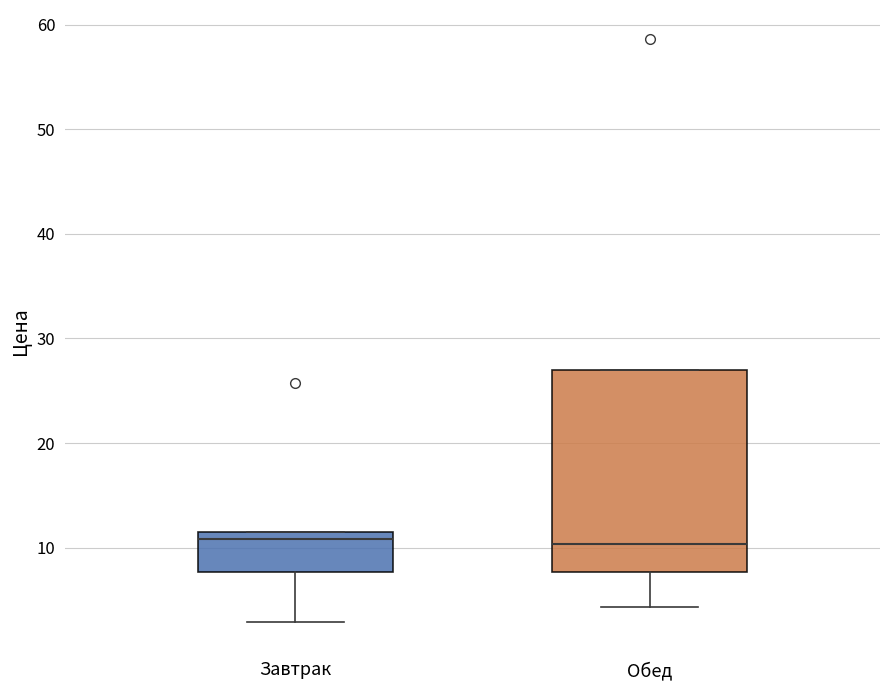

Comparing the boxes themselves (not the whiskers), which one is the tallest?

Обед